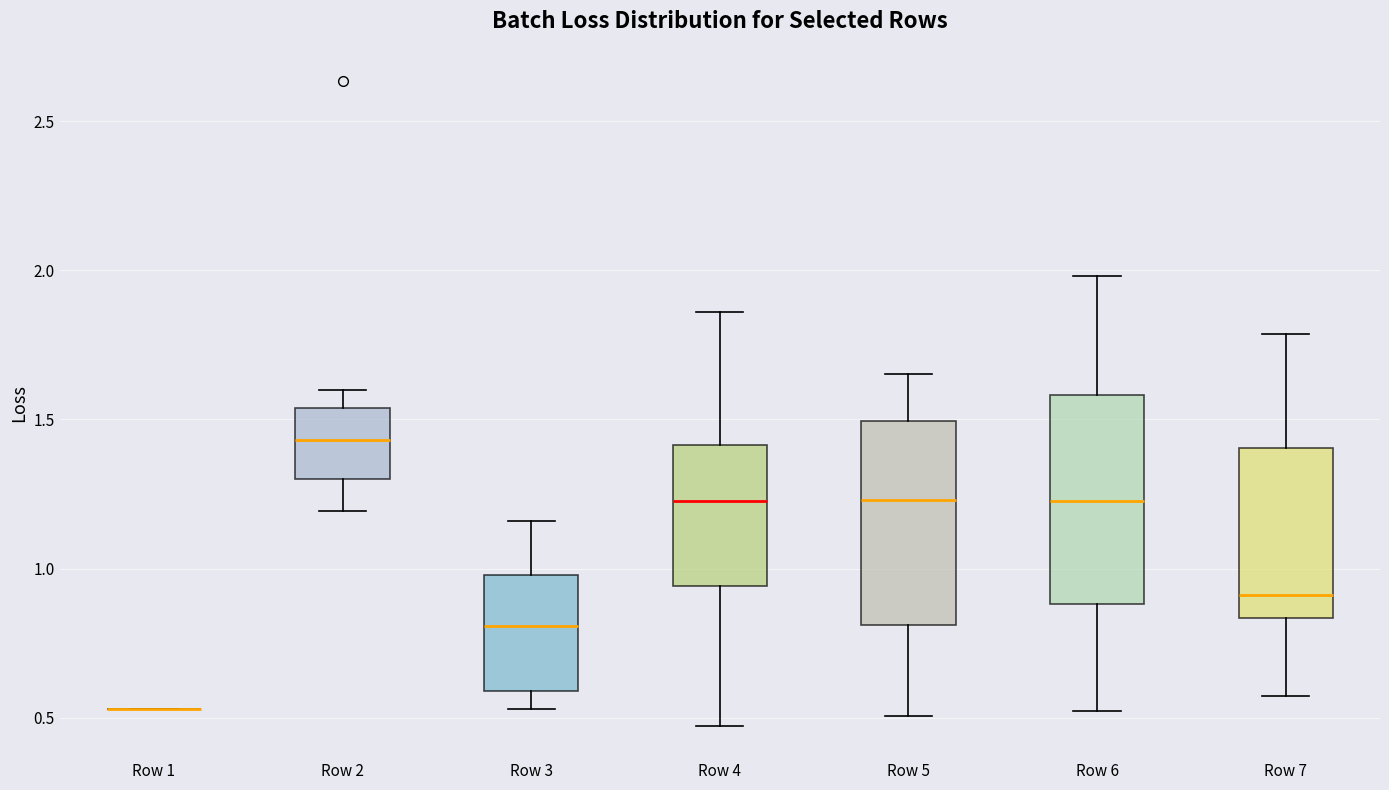

Reading left to right, read every box against the y-axis: the position of its median line, the range the box covers, and the ends of its whiskers. The values are not printed on the chart, so give them approximately, as read against the axis.

Row 1: box collapsed to a line at 0.55, whiskers 0.55 to 0.55
Row 2: median 1.45, box 1.30 to 1.55, whiskers 1.20 to 1.60
Row 3: median 0.80, box 0.60 to 1.00, whiskers 0.55 to 1.15
Row 4: median 1.25, box 0.95 to 1.40, whiskers 0.45 to 1.85
Row 5: median 1.25, box 0.80 to 1.50, whiskers 0.50 to 1.65
Row 6: median 1.25, box 0.90 to 1.60, whiskers 0.50 to 2.00
Row 7: median 0.90, box 0.85 to 1.40, whiskers 0.55 to 1.80